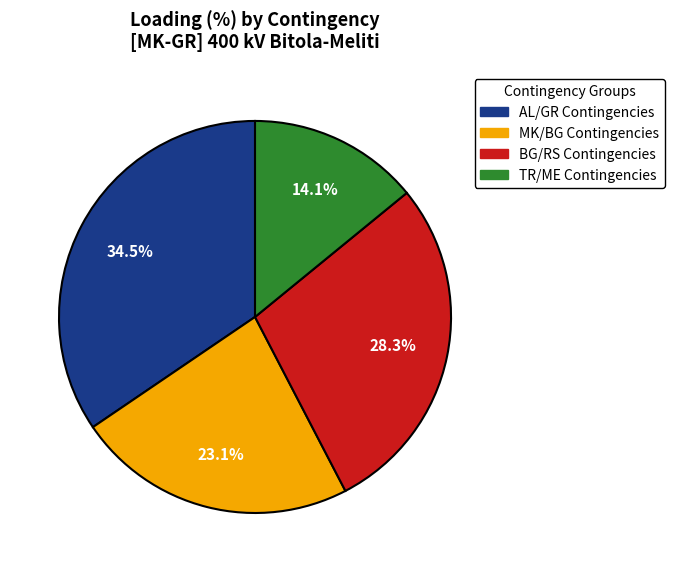

Is there a majority slice in this chart?

No